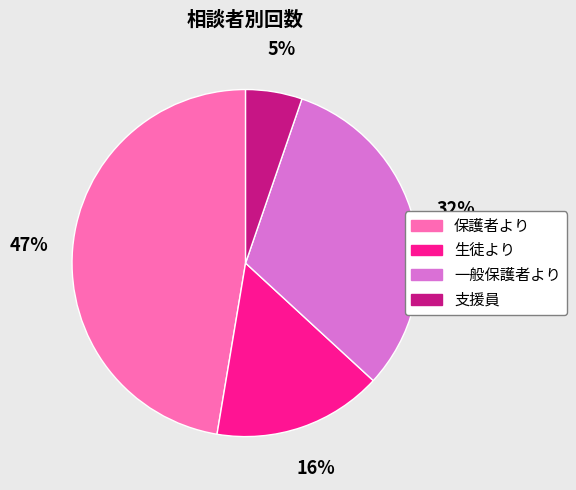

To the nearest percent, what portion does 保護者より represent?

47%